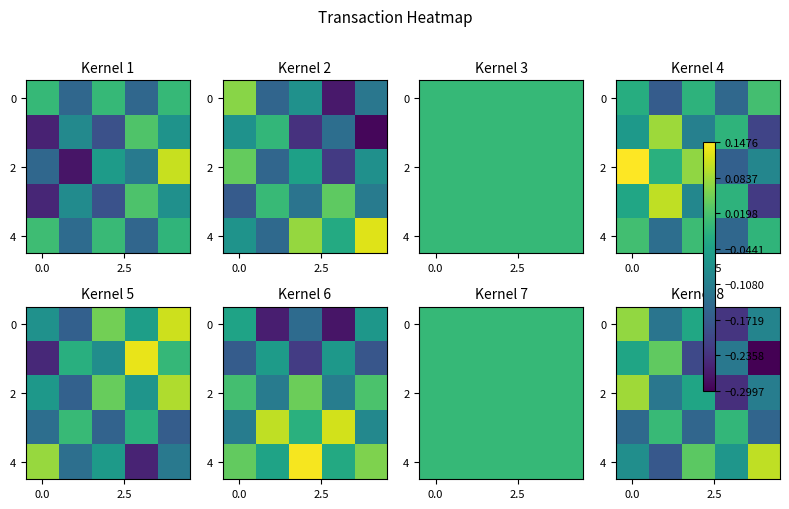

How many positive values does the 2 series have?

1